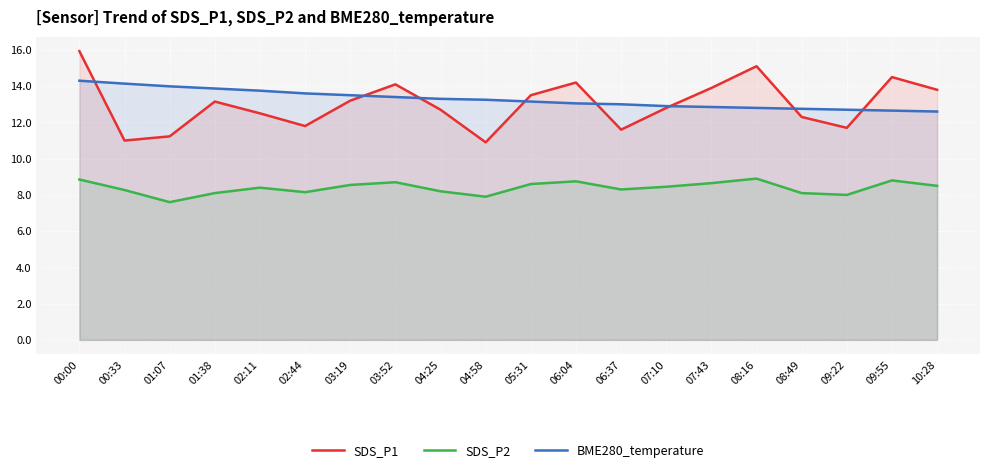

What is the sum of all SDS_P1 values?

259.9